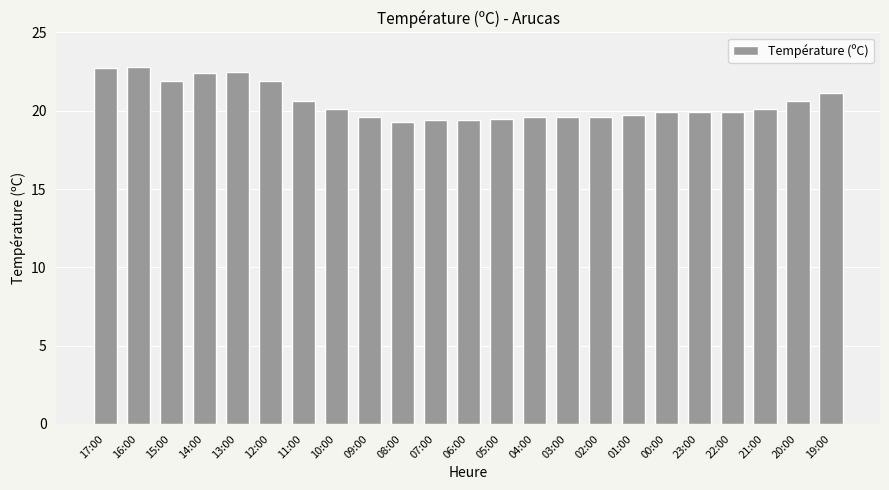

What is the value of the 4th bar from the left?

22.4